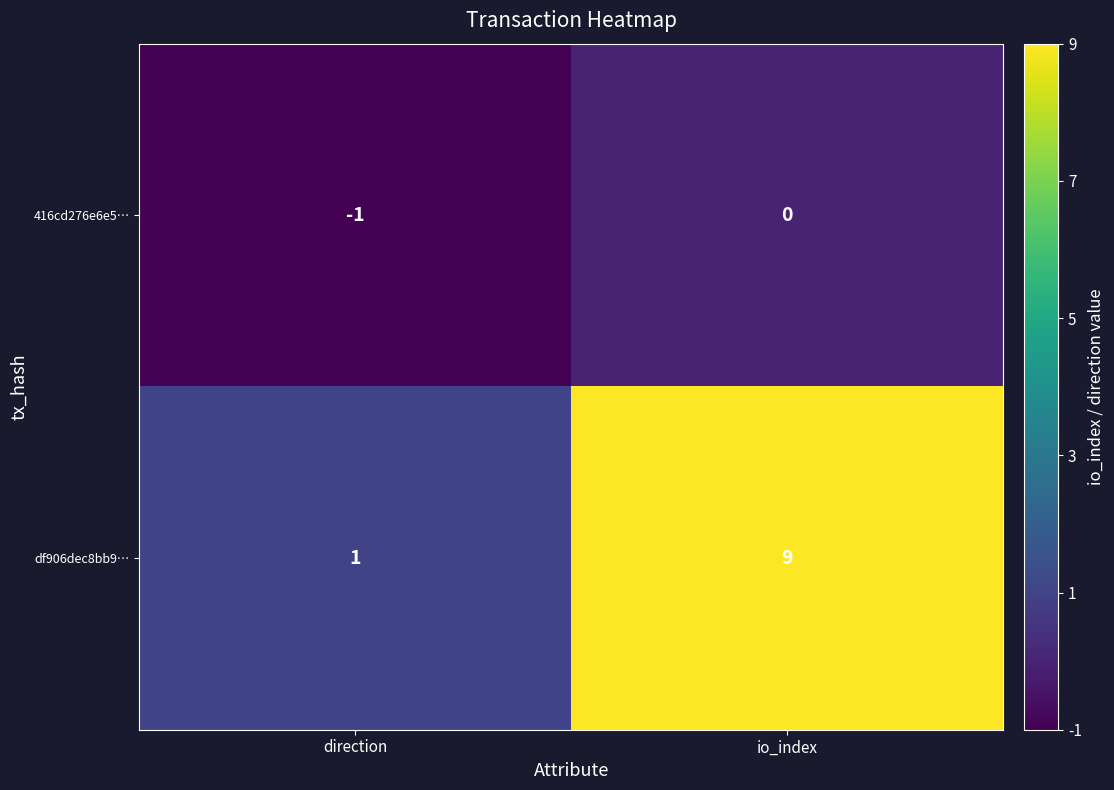

Reading left to right, what are all the values shown in this chart?

416cd276e6e5…: direction=-1	io_index=0
df906dec8bb9…: direction=1	io_index=9